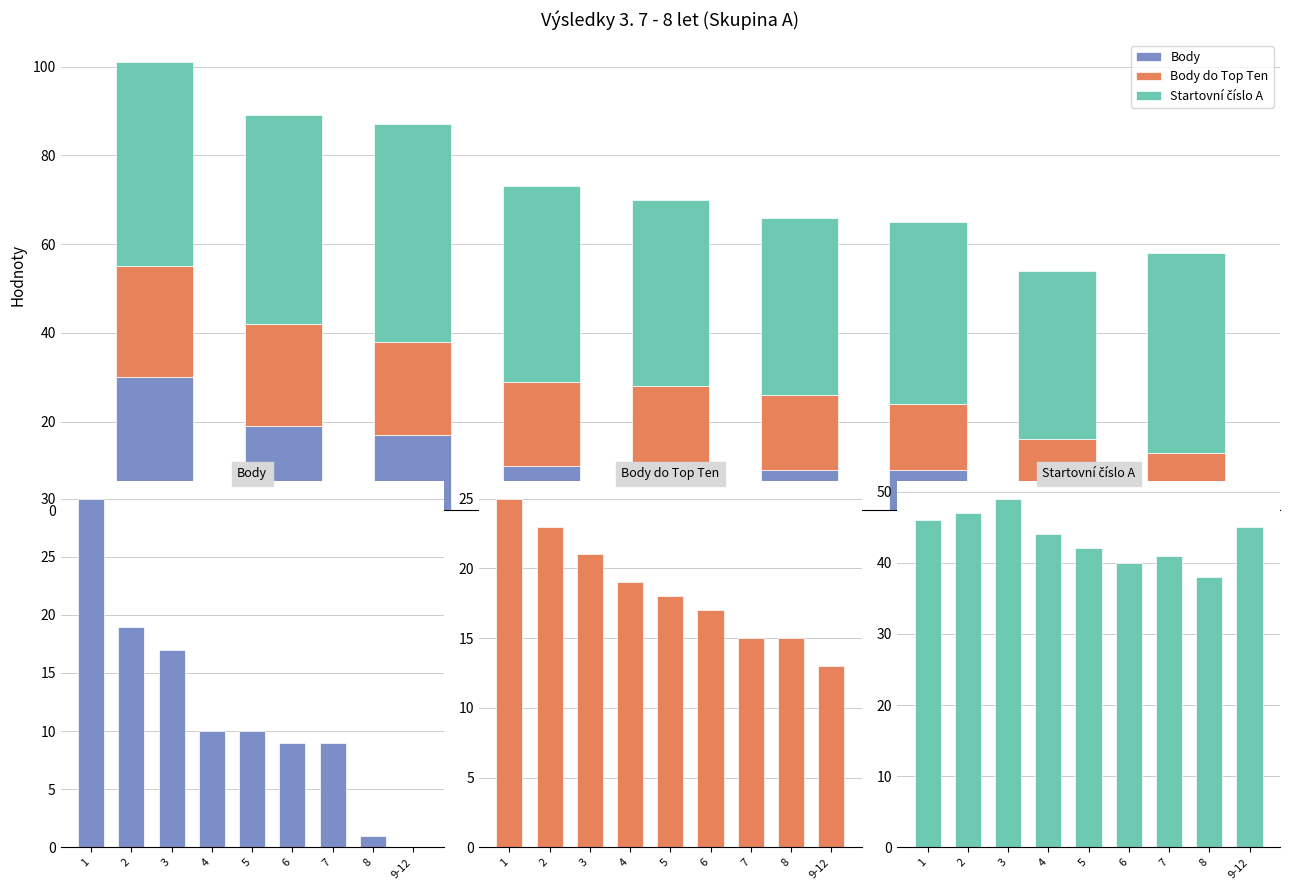

List the labels in order of Startovní číslo A value, largest first.

3, 2, 1, 9-12, 4, 5, 7, 6, 8